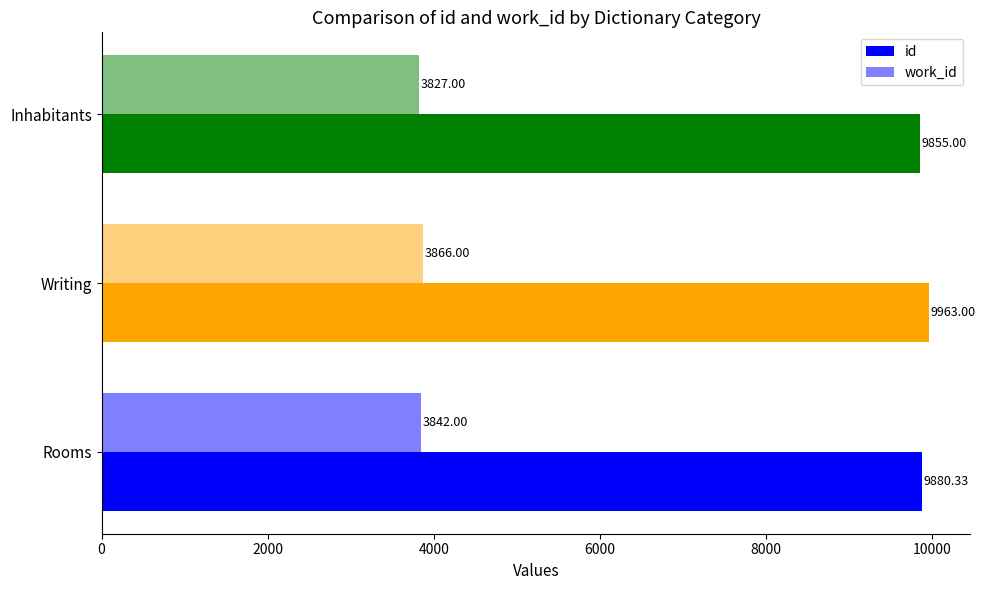

What is the maximum value shown in the chart?

9963.0